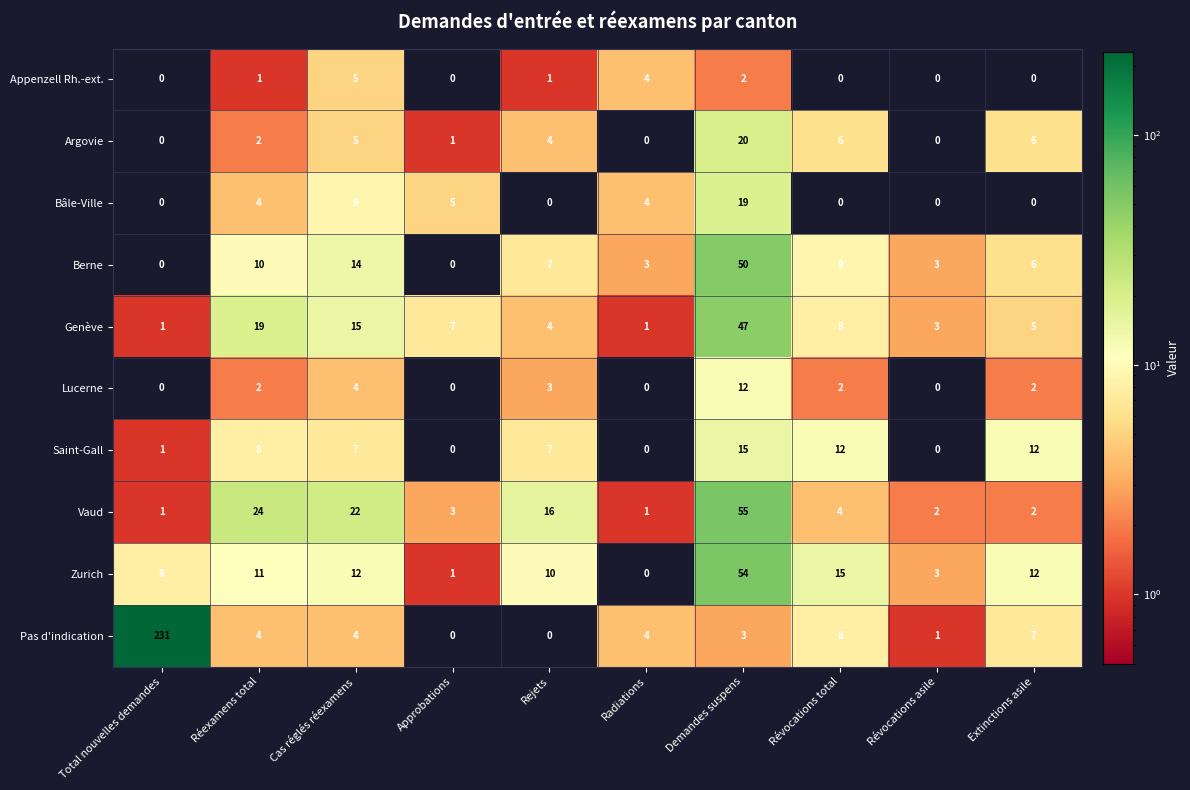

Which series has the widest spread of values?

Pas d'indication